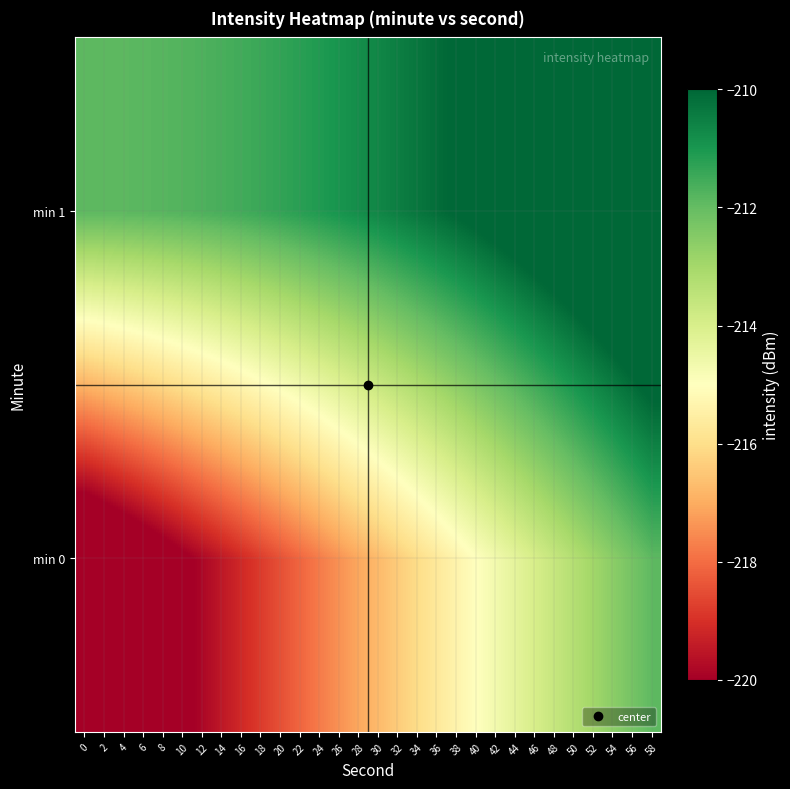

List the series in order of their overall mean, lowest first.

min 0, min 1